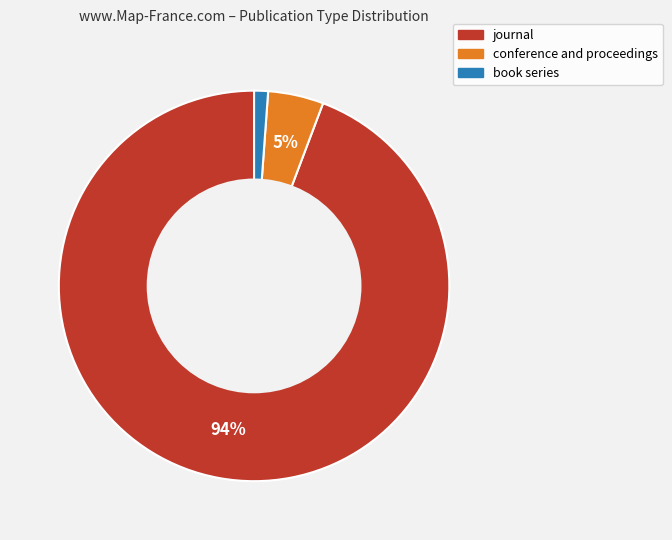

What percentage is the journal slice, to the nearest percent?

94%